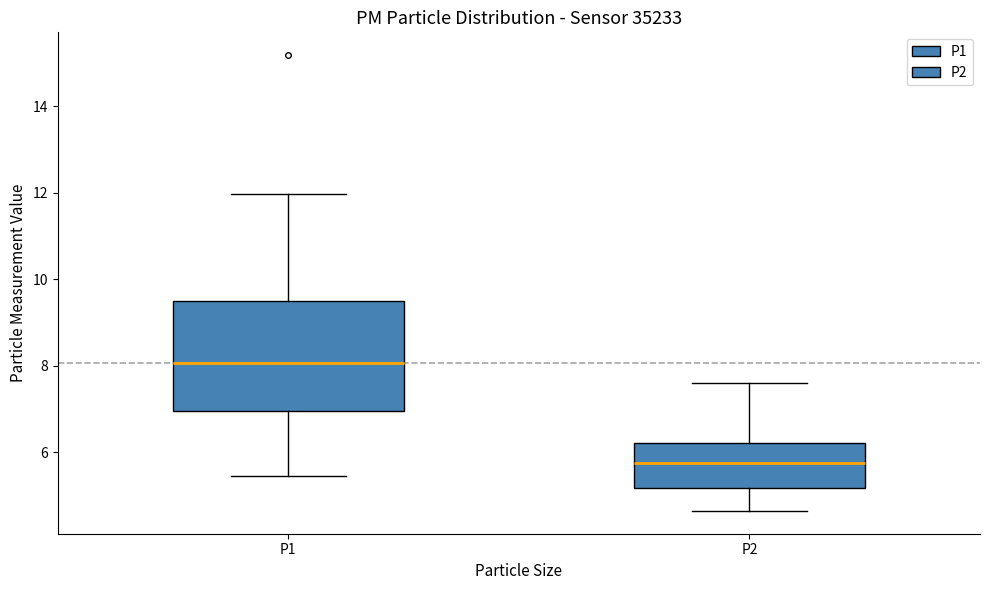

Comparing the boxes themselves (not the whiskers), which one is the tallest?

P1